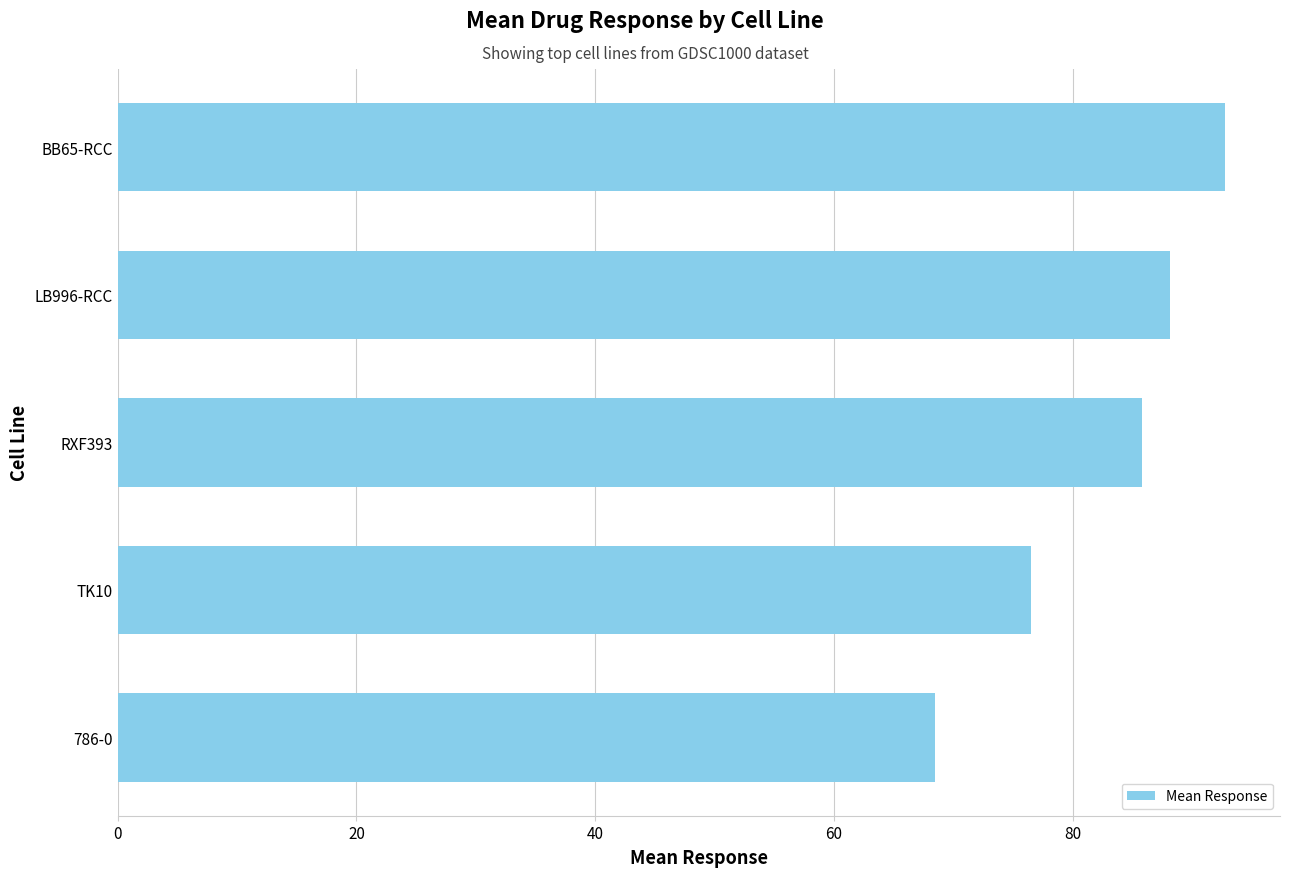

Which has a higher value, TK10 or 786-0?

TK10